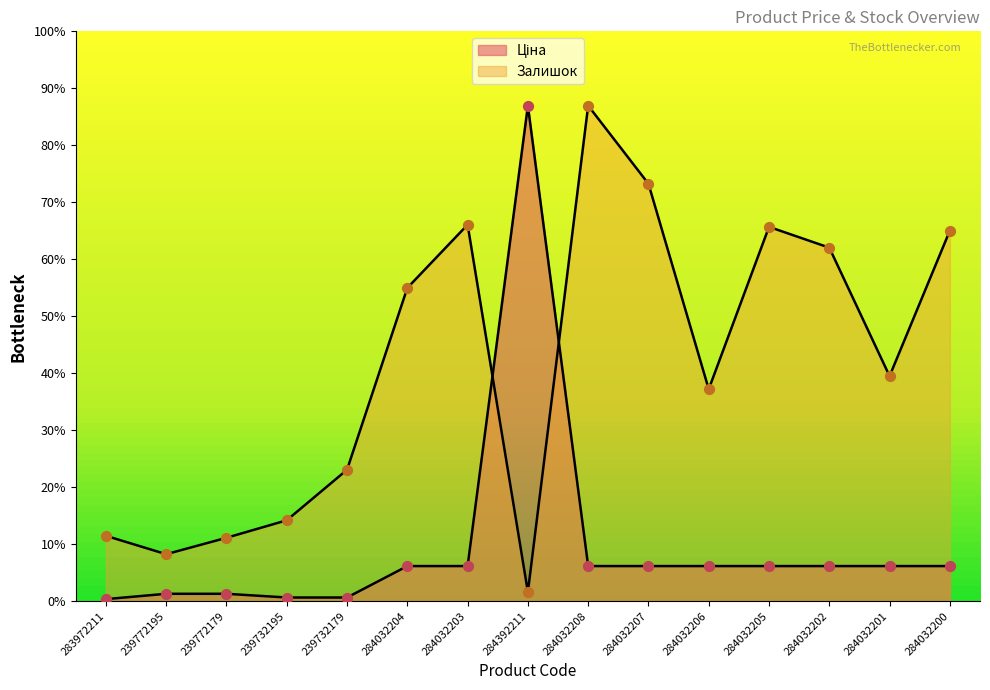

What is the total value across all series at 284032202?

1776.7